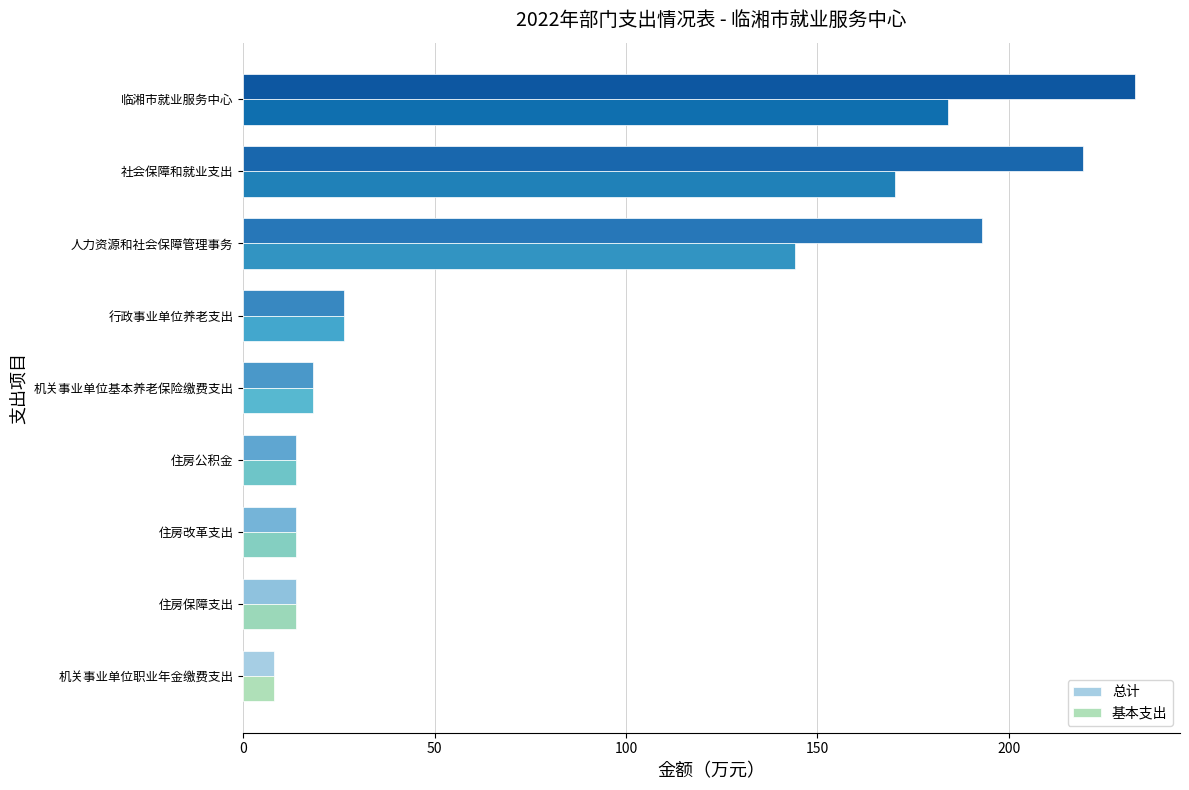

At which category is the sum across all series the highest?

临湘市就业服务中心